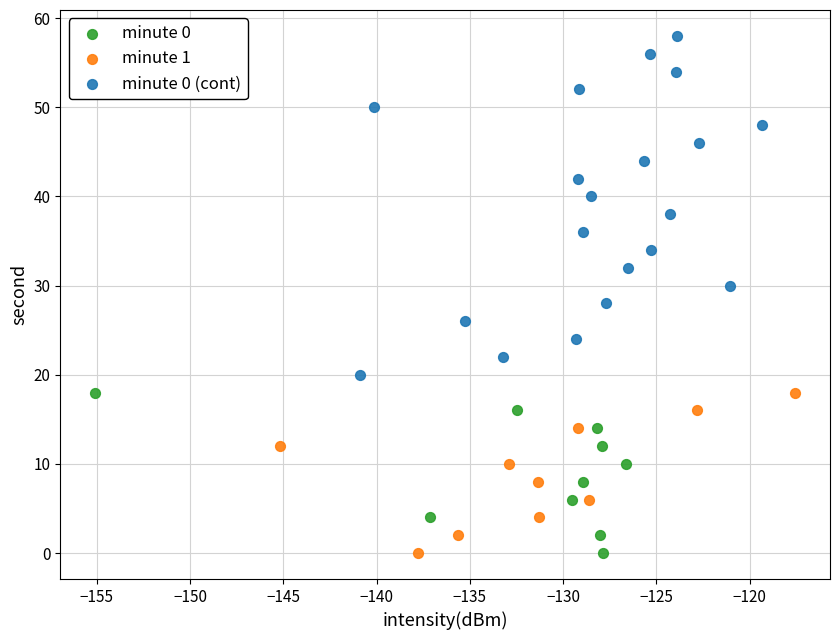

Which series contains the highest Y value?

minute 0 (cont)